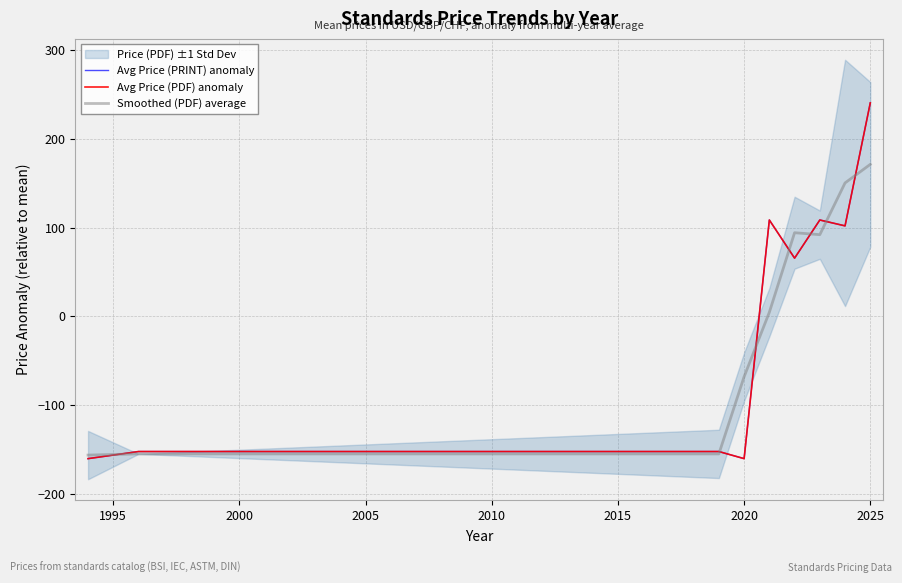

The value of Smoothed (PDF) average at 2020 is -68.0. True or false?

True